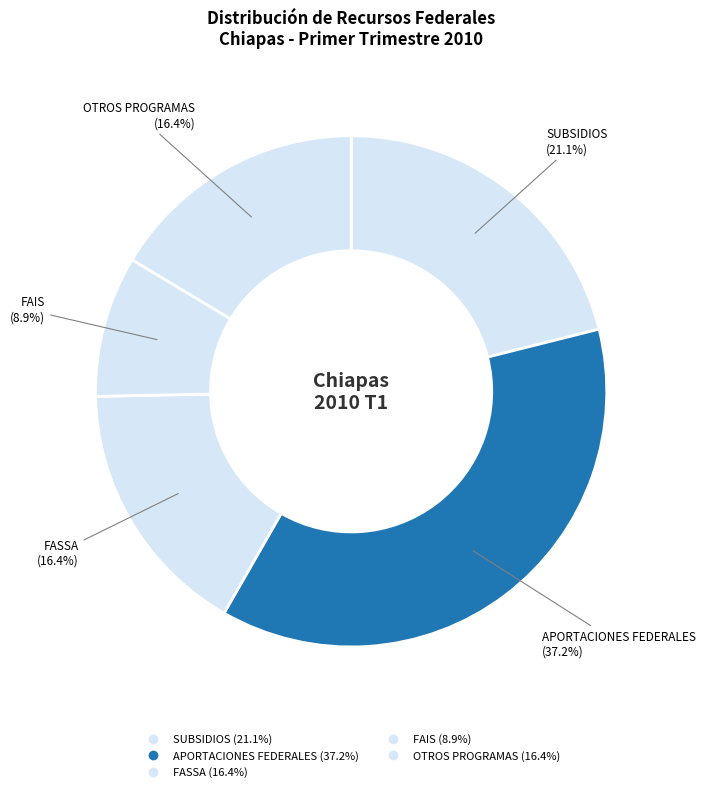

To the nearest percent, what is the average slice percentage?

20%